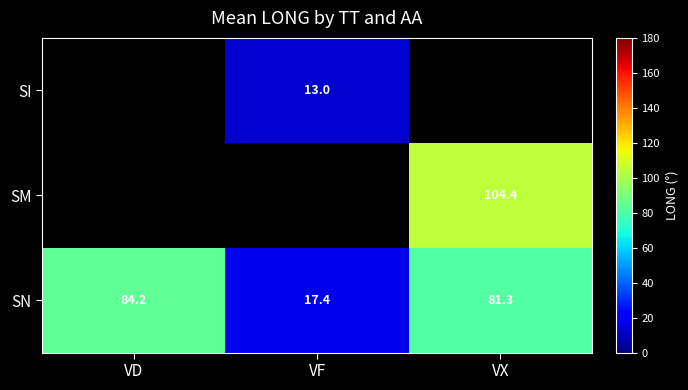

Rank the categories by SN value from lowest to highest.

VF, VX, VD